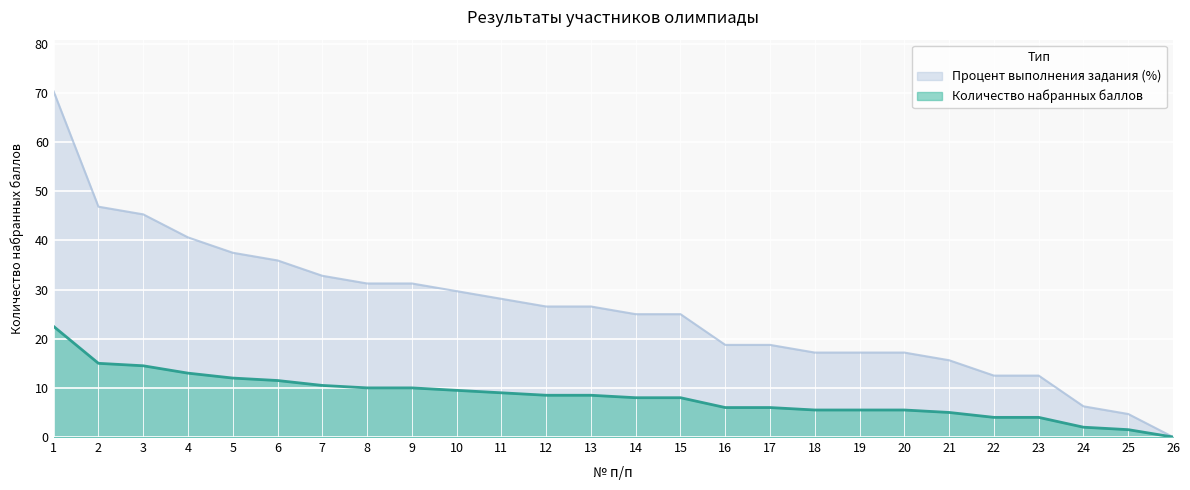

Which series has the largest range (max minus min)?

Процент выполнения задания (%)